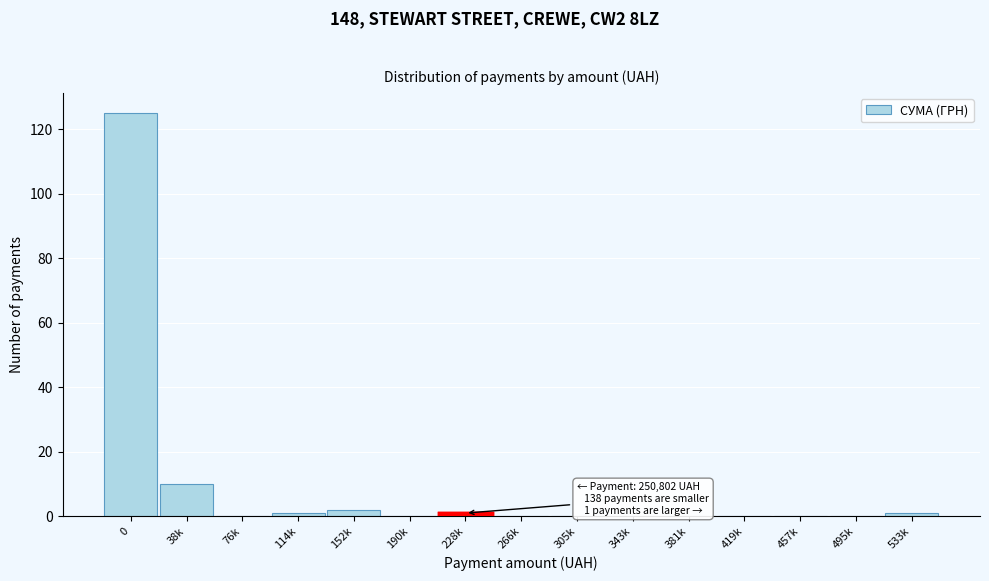

Reading left to right, list all the values displayed in this chart.

0=125	38k=10	76k=0	114k=1	152k=2	190k=0	228k=1	266k=0	305k=0	343k=0	381k=0	419k=0	457k=0	495k=0	533k=1